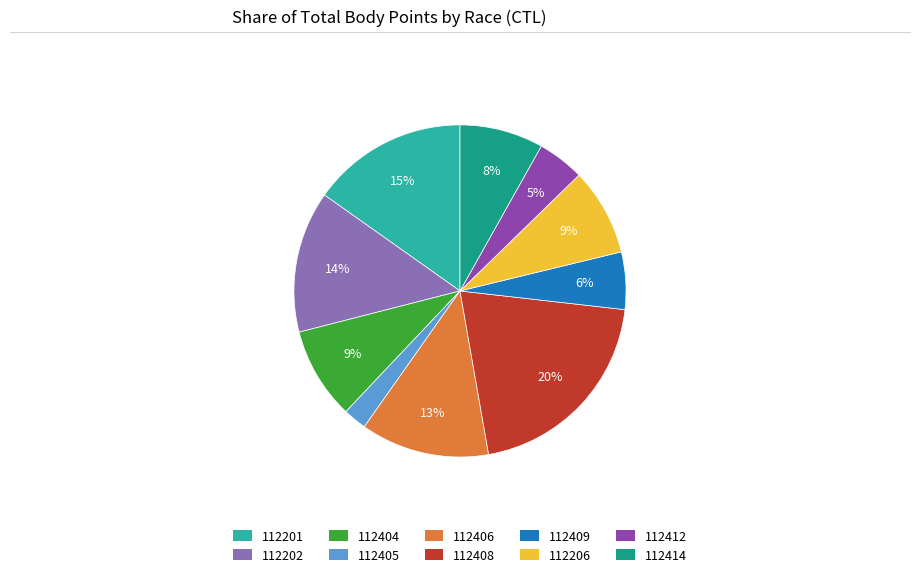

To the nearest percent, what is the average slice percentage?

10%